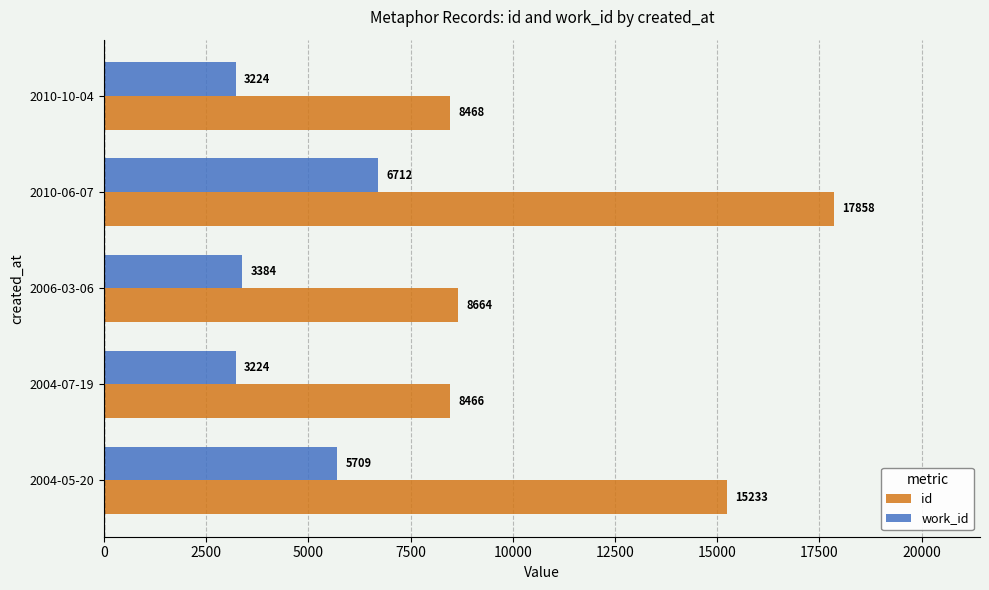

Between 2004-05-20 and 2010-10-04, which series saw the biggest shift?

id